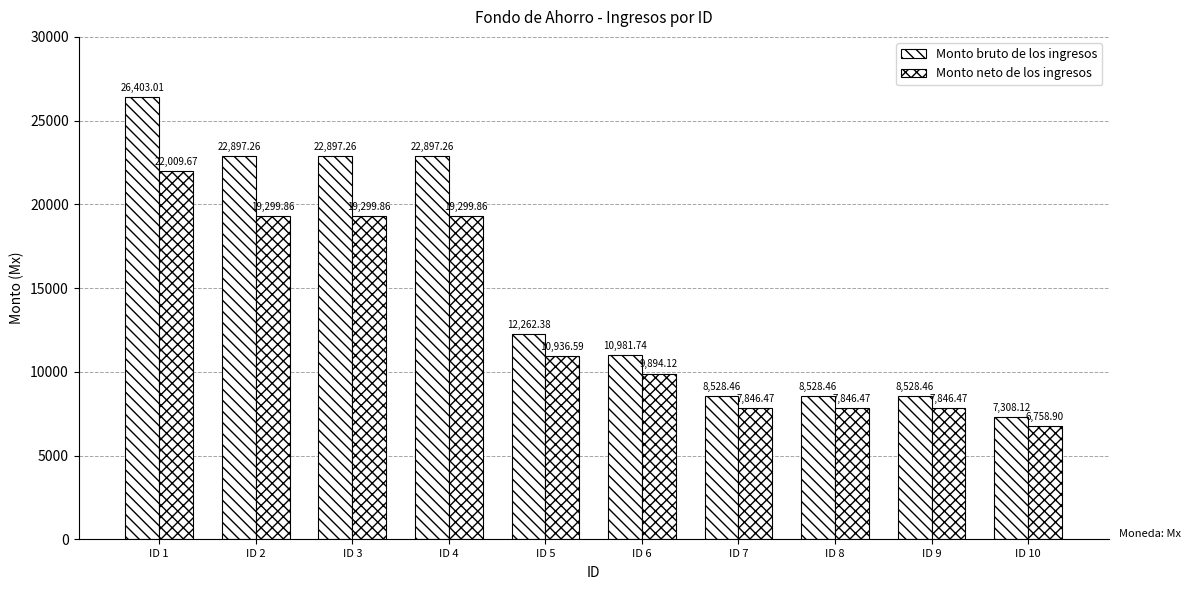

True or false: Monto neto de los ingresos has a value of 7846.5 at ID 9.

True